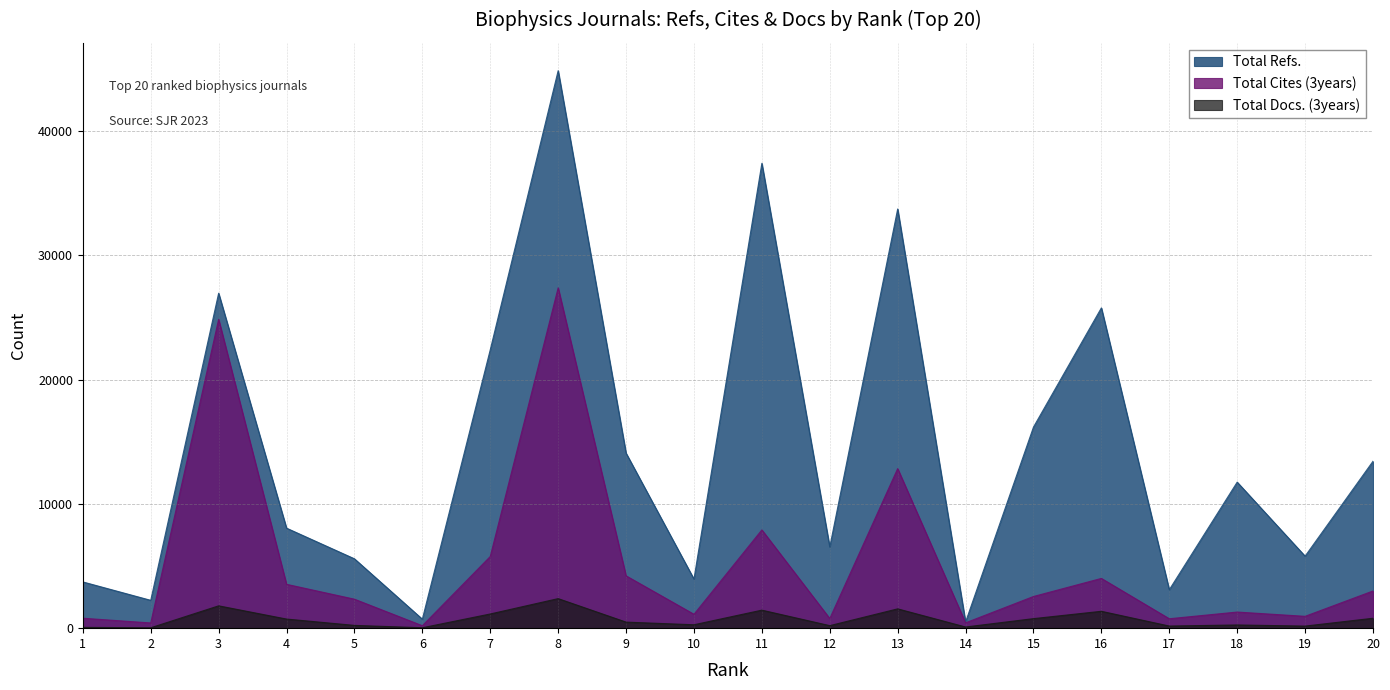

What is the total value across all series at 12?

7513